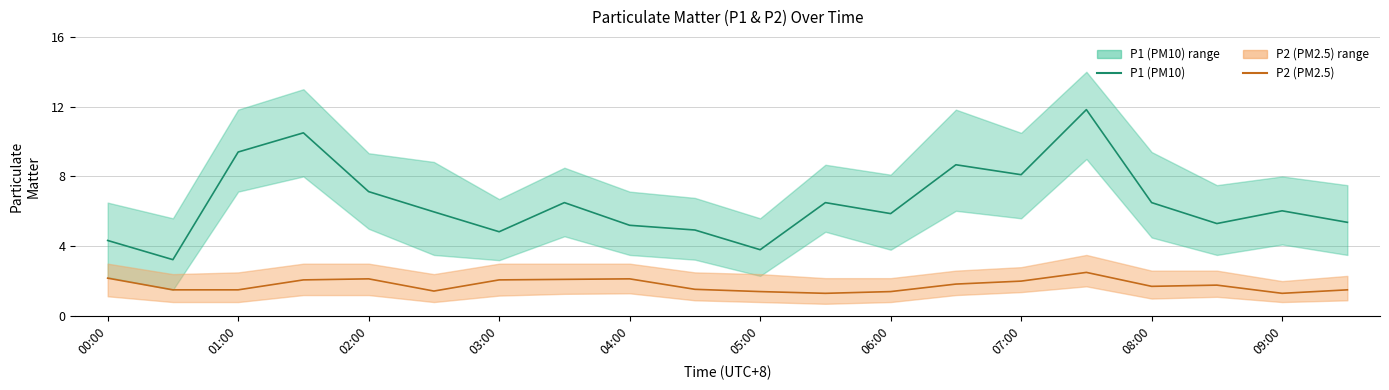

True or false: P1 (PM10) and P2 (PM2.5) intersect in this chart.

False